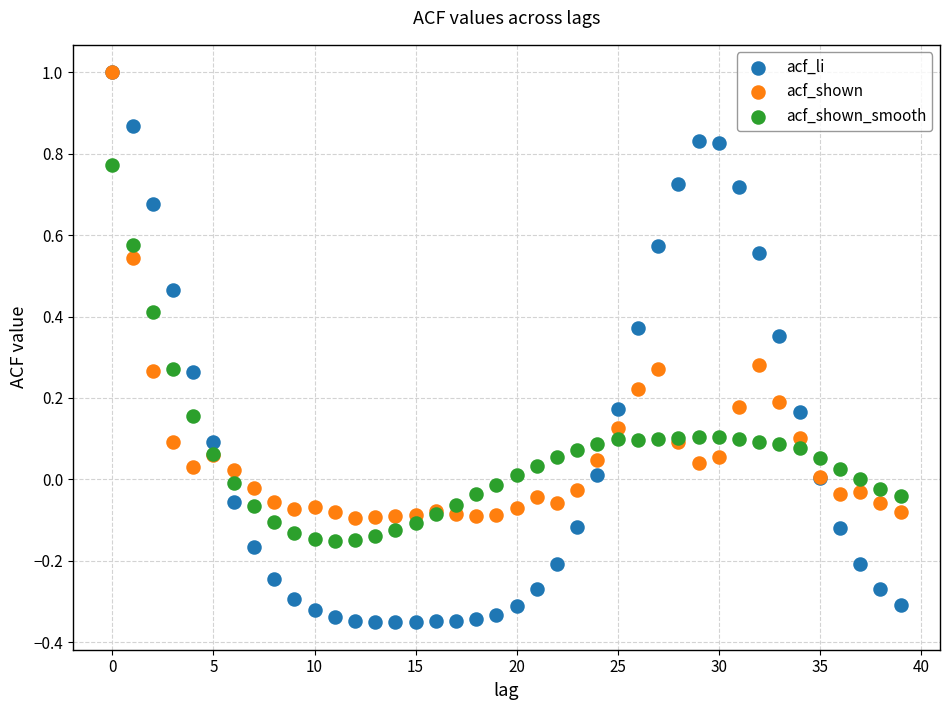

Which series reaches the minimum Y coordinate?

acf_li